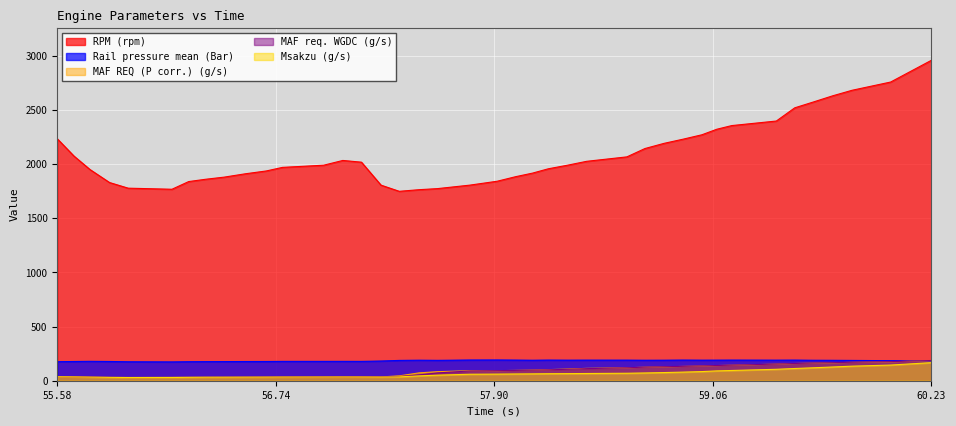

What is the total value across all series at 56.576?

2185.3